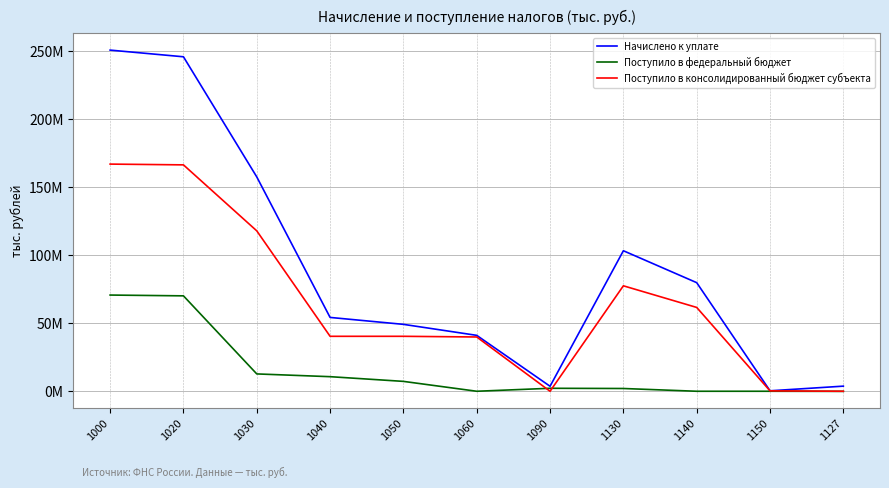

What is the spread (max minus min) of values at 1030?

144807021